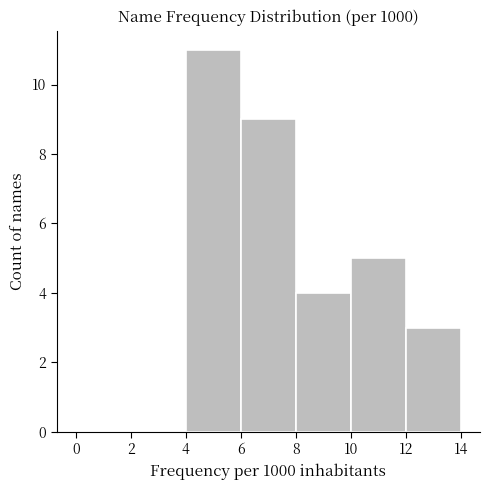

Reading left to right, list every bar in this chart as the range it spans on the x-axis followed by its height. The values are not printed on the chart, so give them approximately, as read against the axis.

0 to 2: 0
2 to 4: 0
4 to 6: 11
6 to 8: 9
8 to 10: 4
10 to 12: 5
12 to 14: 3